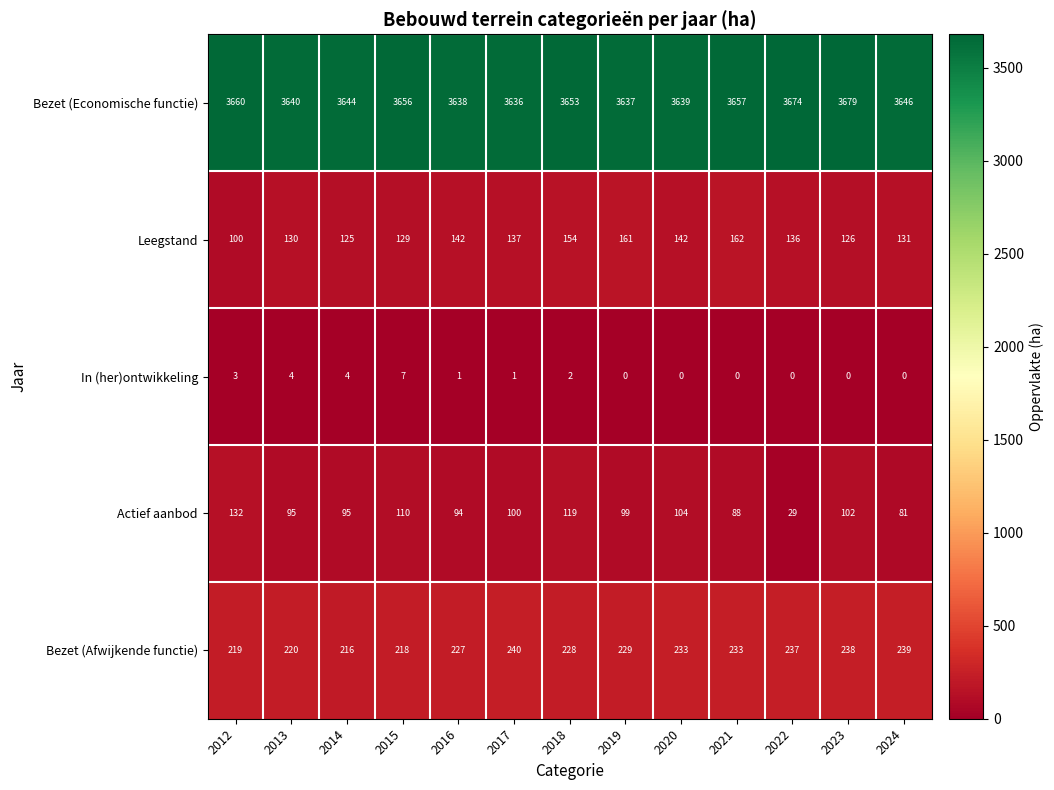

True or false: Bezet (Economische functie) has a value of 3636 at 2017.

True